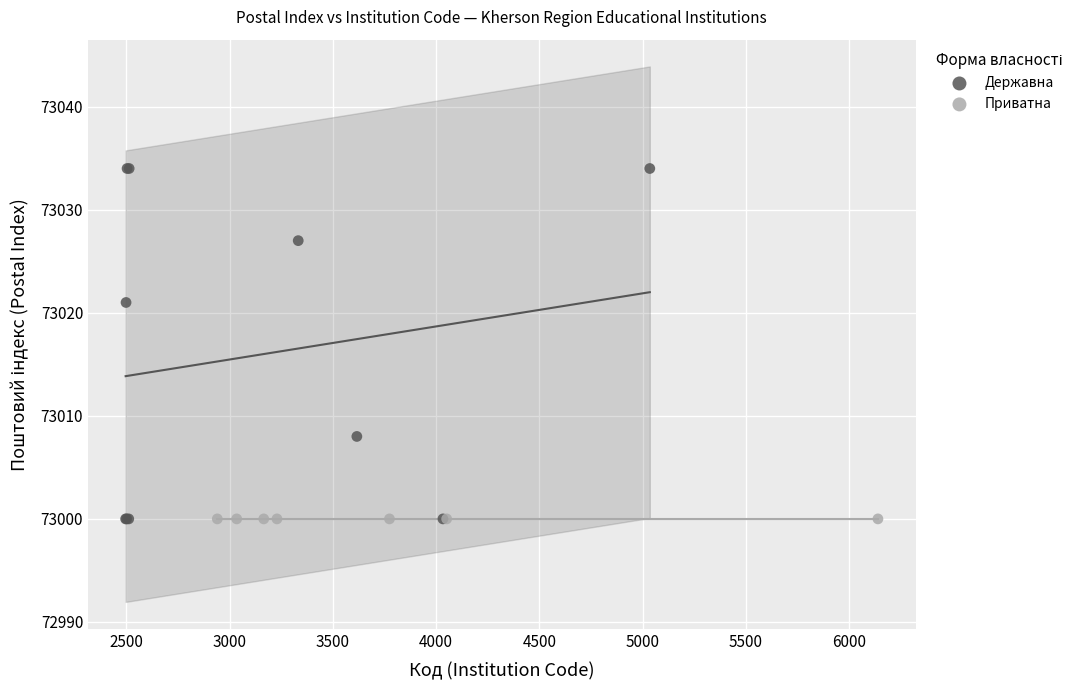

Which series contains the highest Y value?

Державна